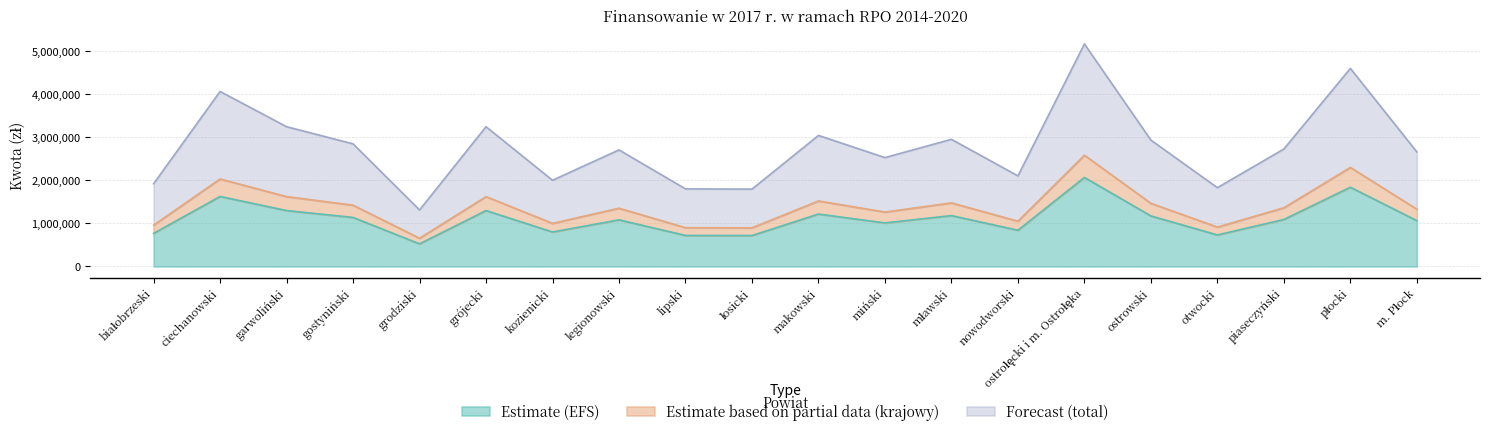

Which has a higher value, grodziski or piaseczyński?

piaseczyński